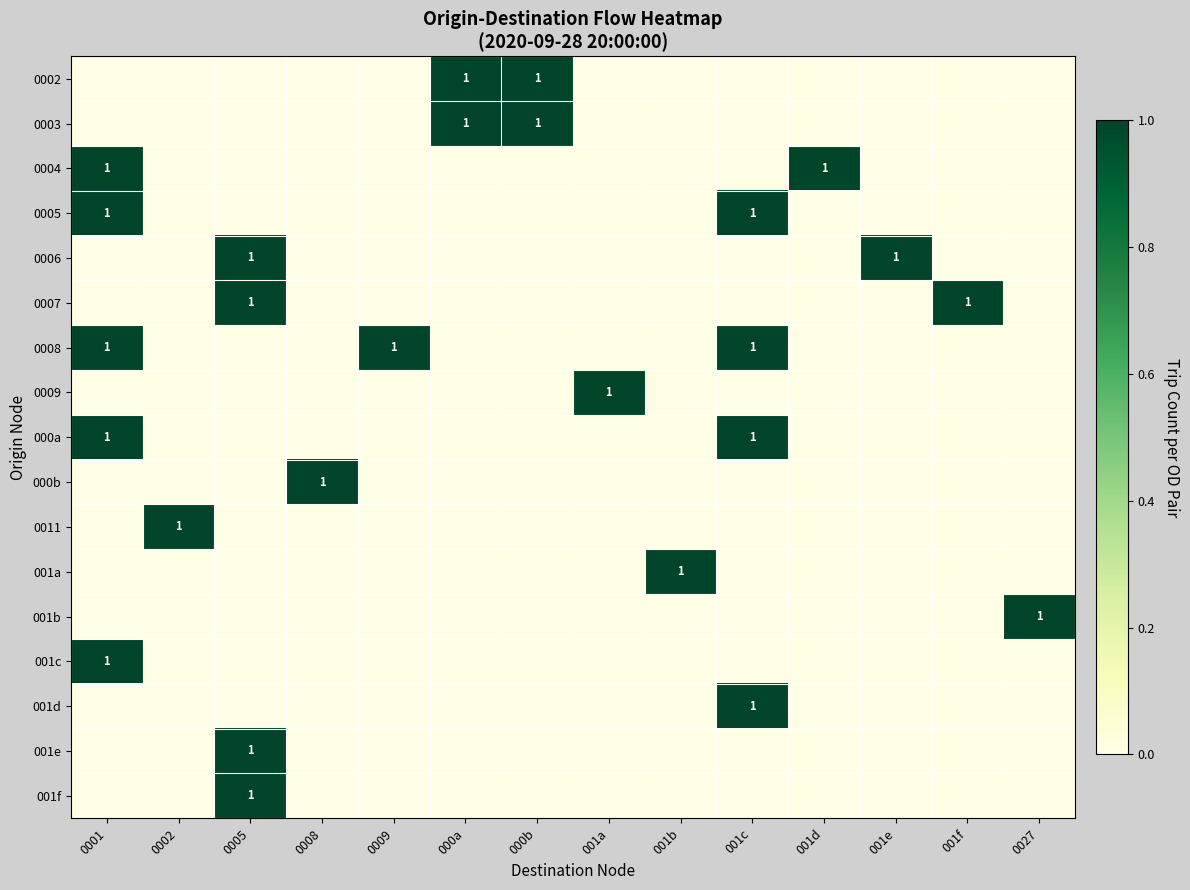

Between 0002 and 001b, which is larger?

0002